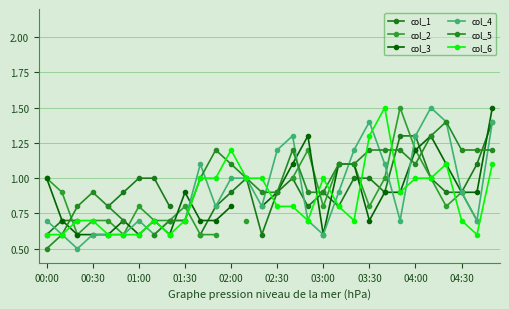

Rank the series at 00:00 from highest to lowest value.

col_2, col_3, col_4, col_1, col_6, col_5